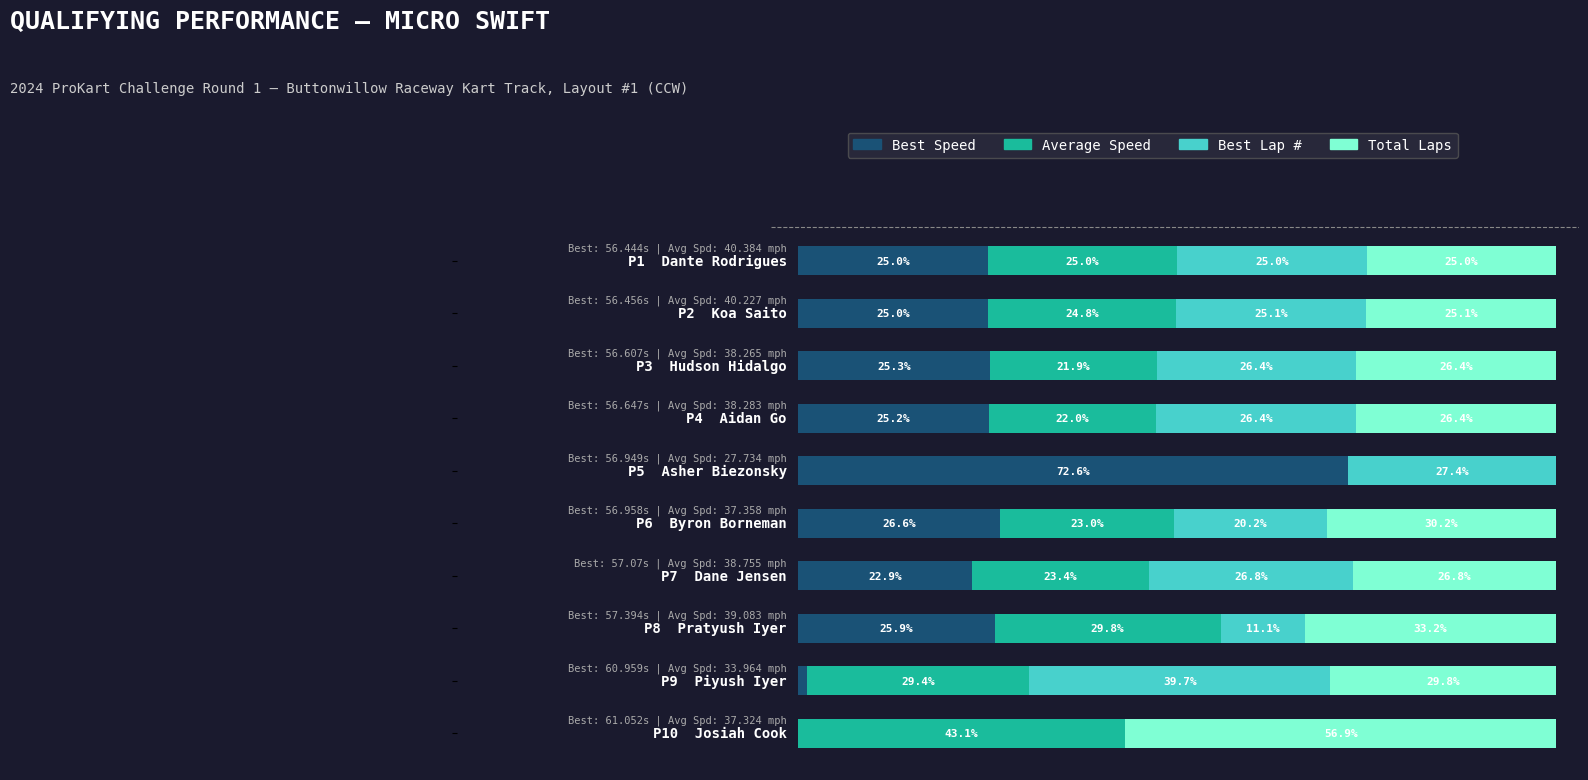

What are all the series names shown in the legend?

Best Speed, Average Speed, Best Lap #, Total Laps